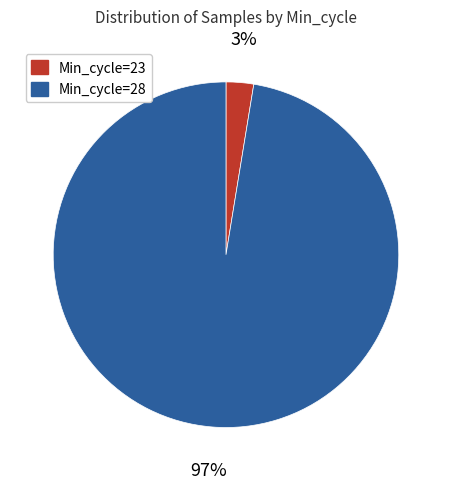

Does any single category account for the majority?

Yes